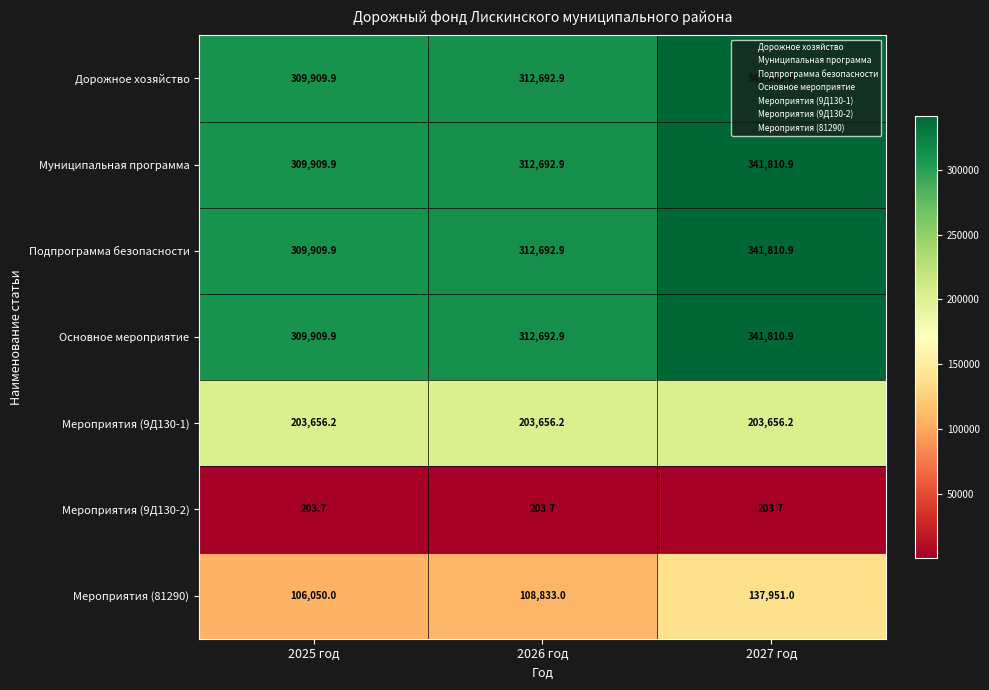

What is the smallest value displayed?

203.7